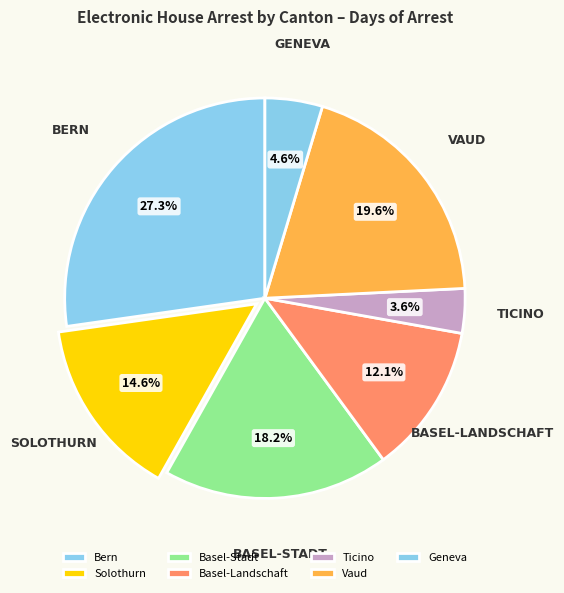

What percentage is the Basel-Stadt slice, to the nearest percent?

18%